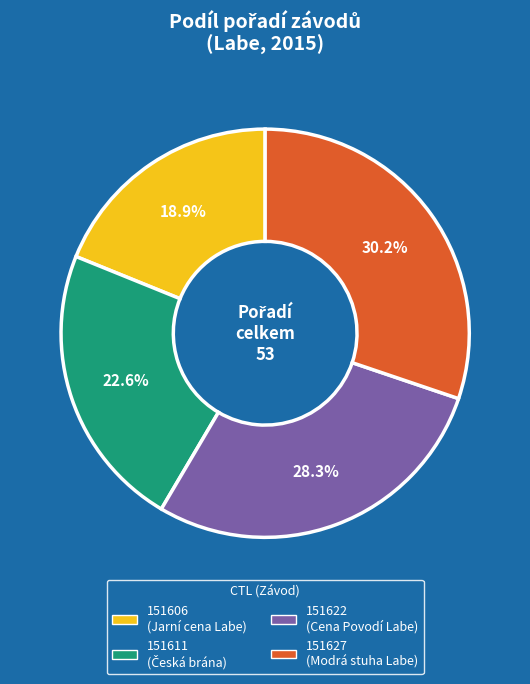

Is there any slice that represents more than half of the pie?

No